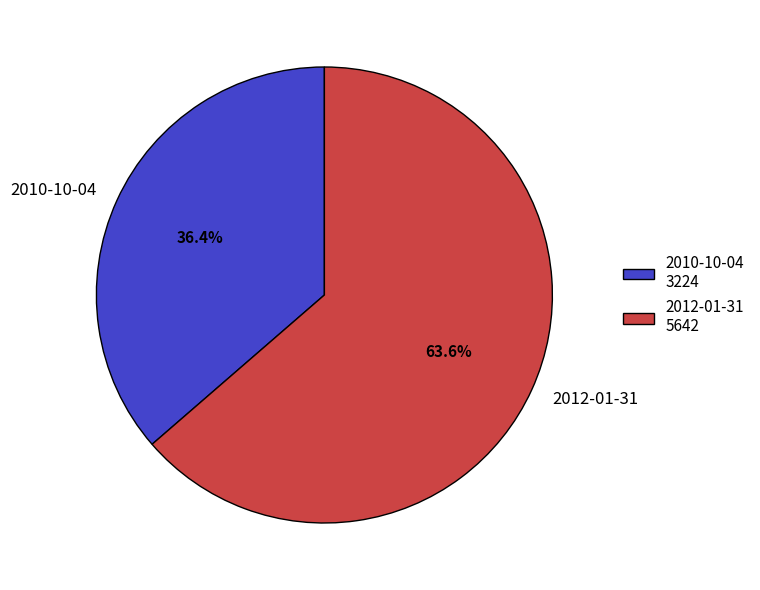

To the nearest percent, what portion does 2010-10-04 represent?

36%